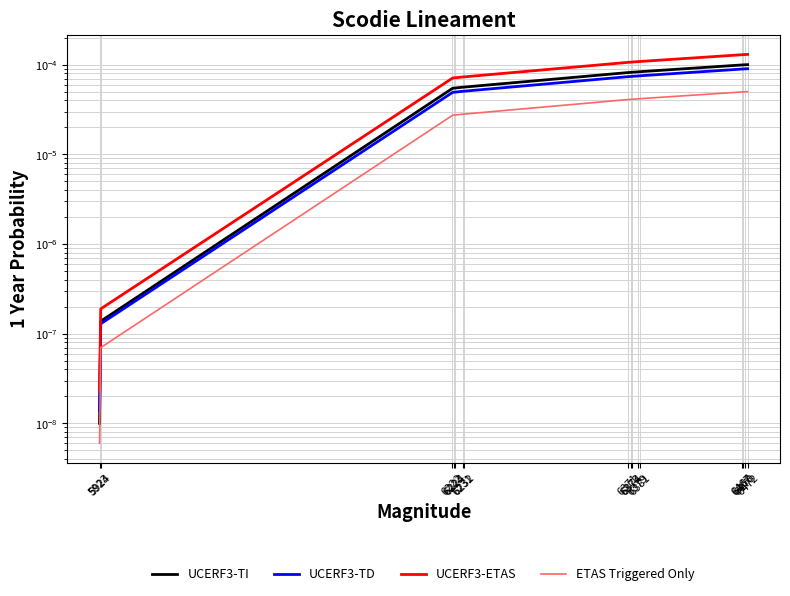

At how many categories does at least one series exceed 0?

16